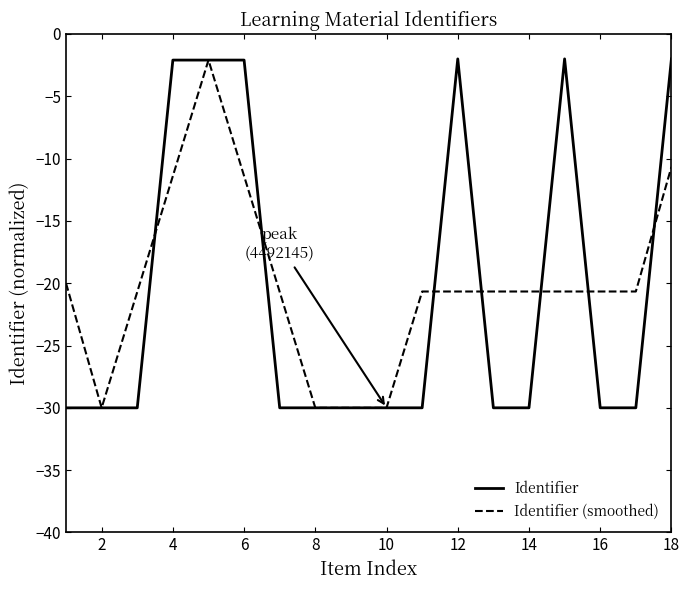

Which series has the widest spread of values?

Identifier